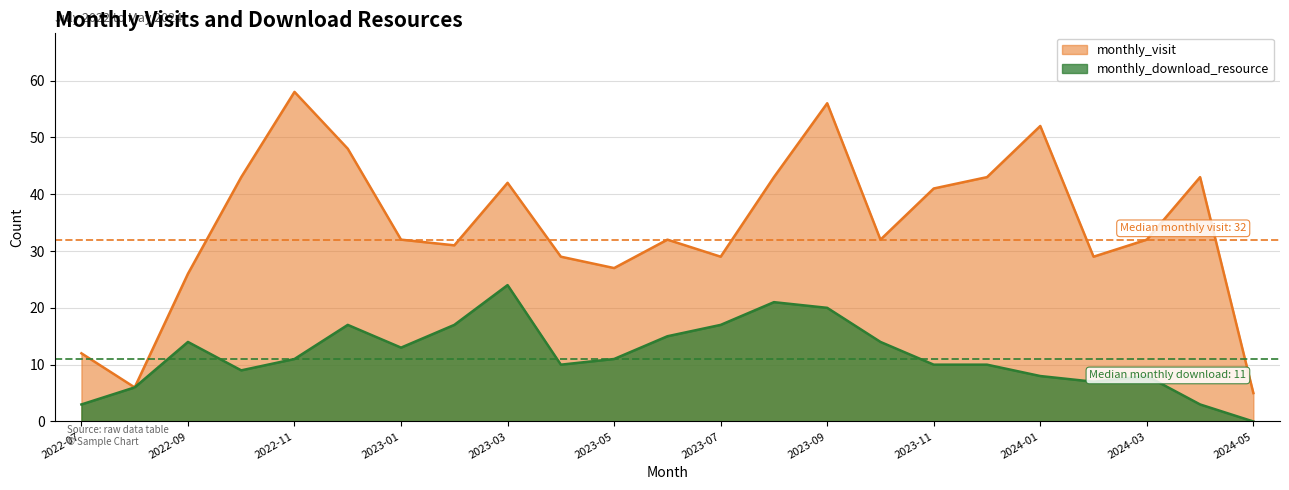

At how many categories does at least one series exceed 22?

20